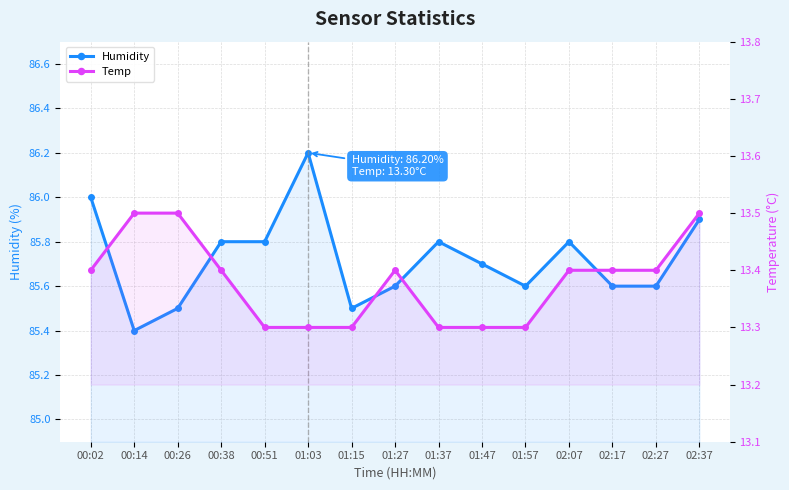

What is the difference between the highest and lowest values at 01:03?

72.9